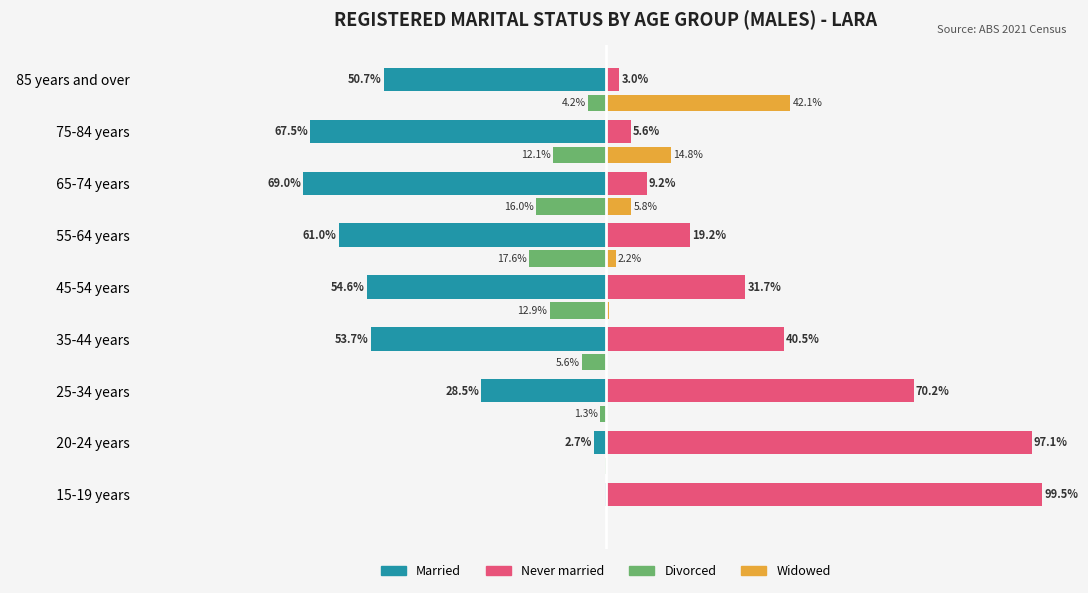

Which series has the largest total across all categories?

Never married